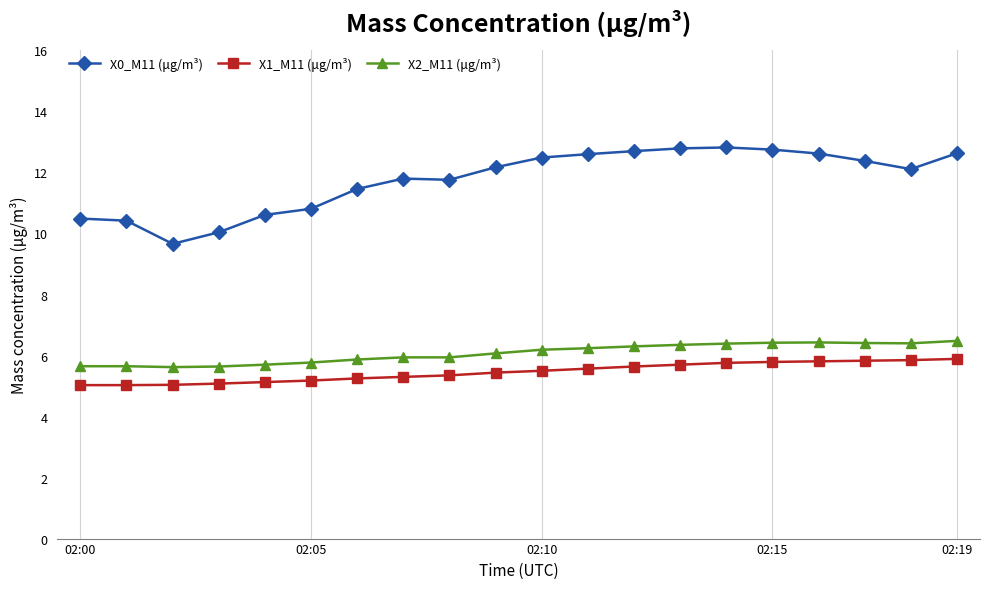

Which series has the largest total across all categories?

X0_M11 (μg/m³)